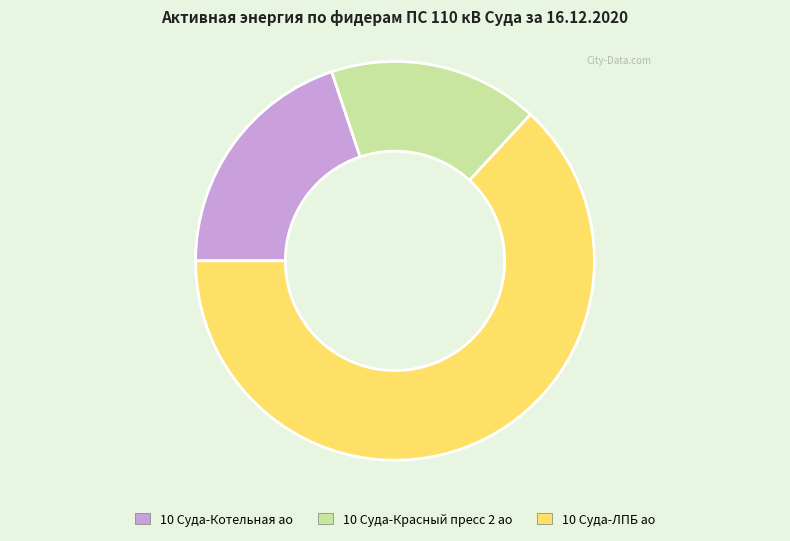

Rank the categories by value from lowest to highest.

10 Суда-Красный пресс 2 ао, 10 Суда-Котельная ао, 10 Суда-ЛПБ ао